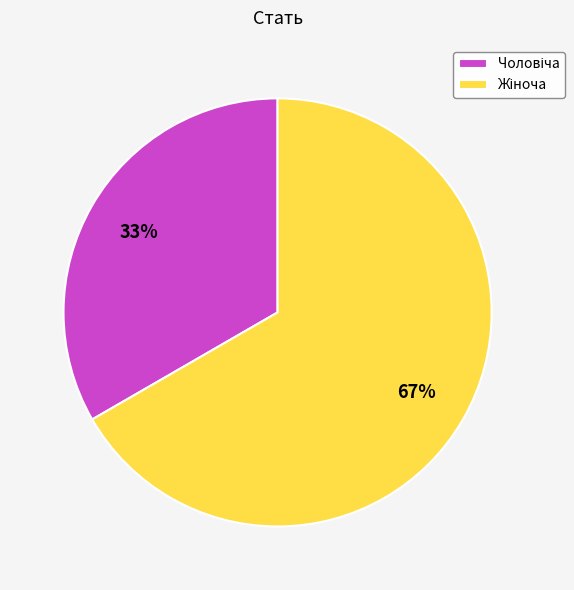

To the nearest percent, what is the average slice percentage?

50%